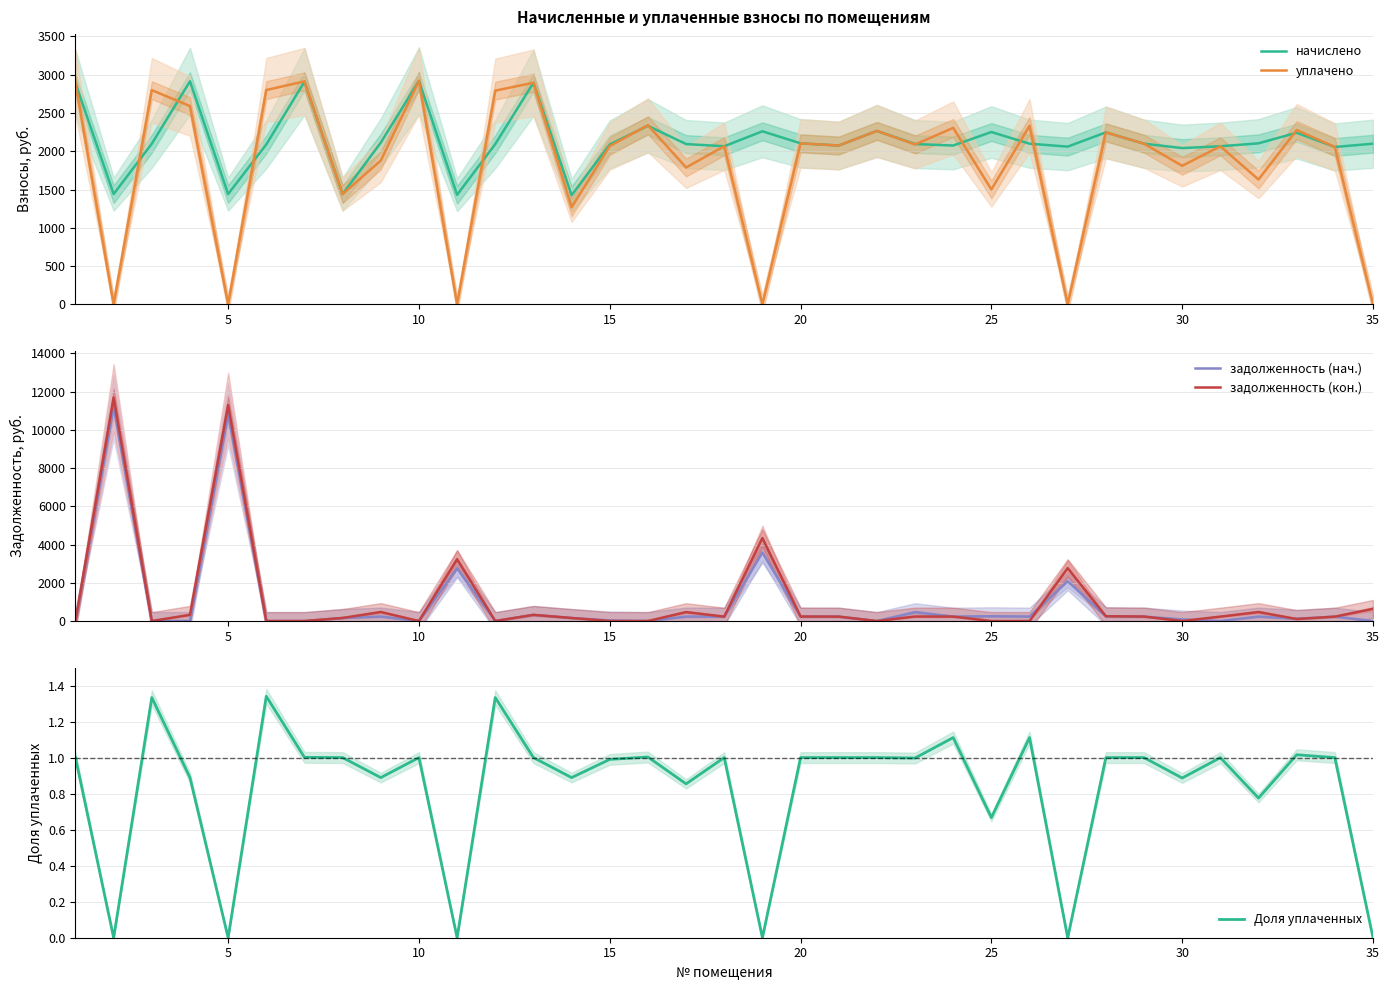

What is the sum of all Доля уплаченных values?

29.1